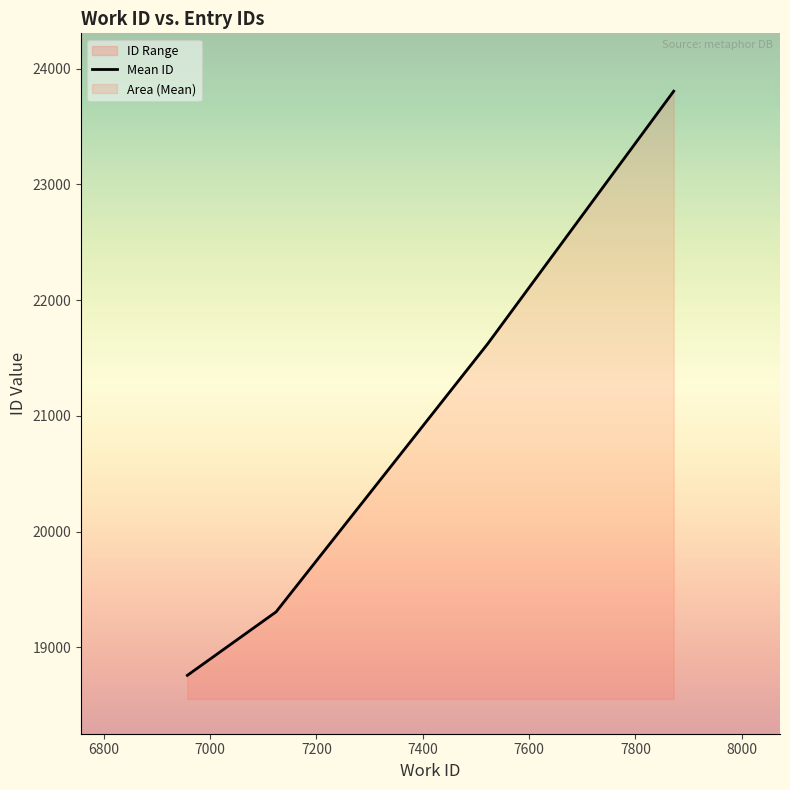

What is the highest value of the Mean ID series?

23806.0